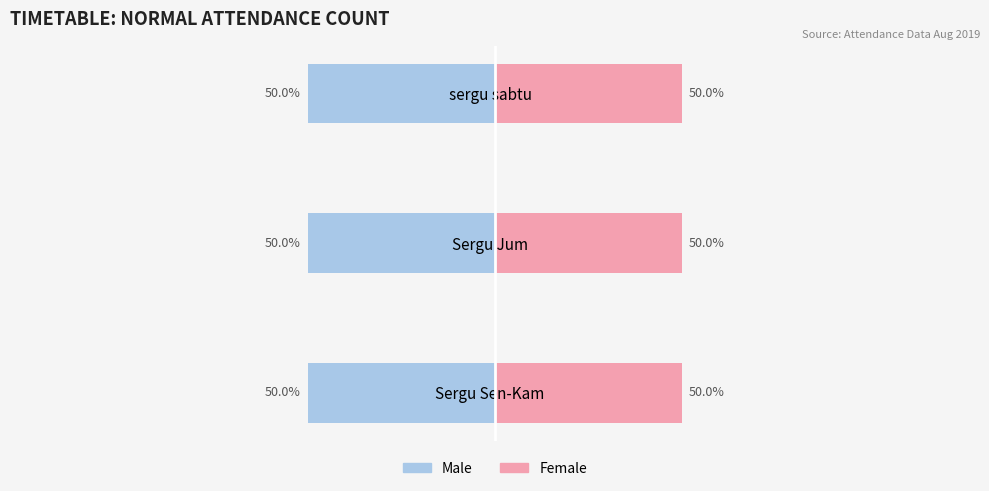

At which label does Male reach its peak?

Sergu Sen-Kam